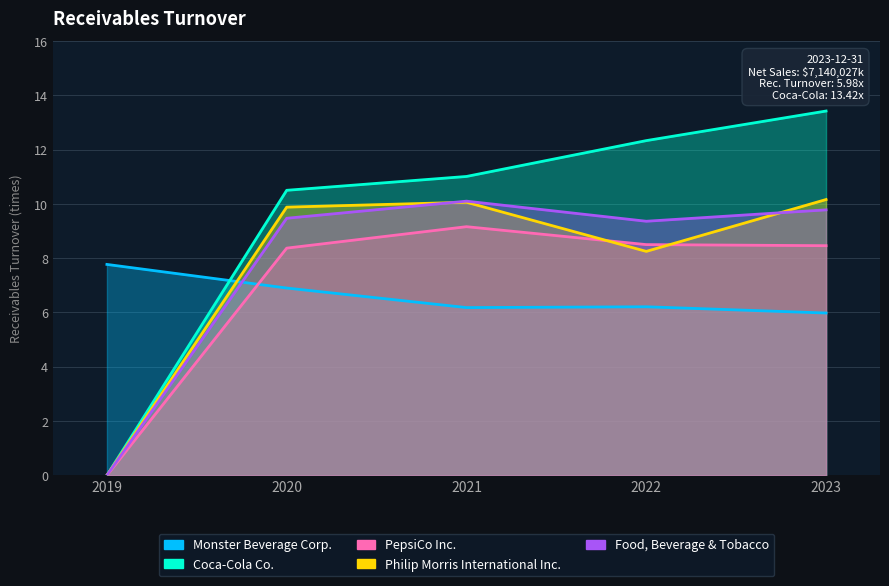

At how many categories does at least one series exceed 1?

5